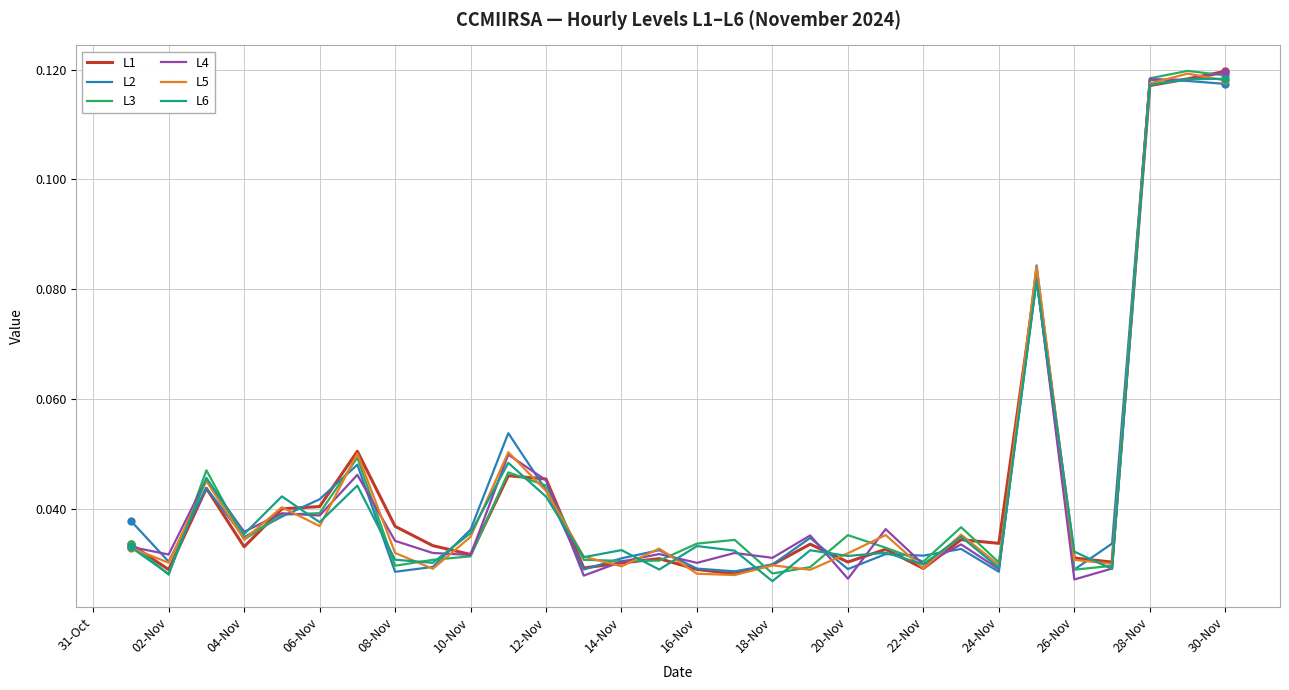

Does the chart have visible grid lines?

Yes